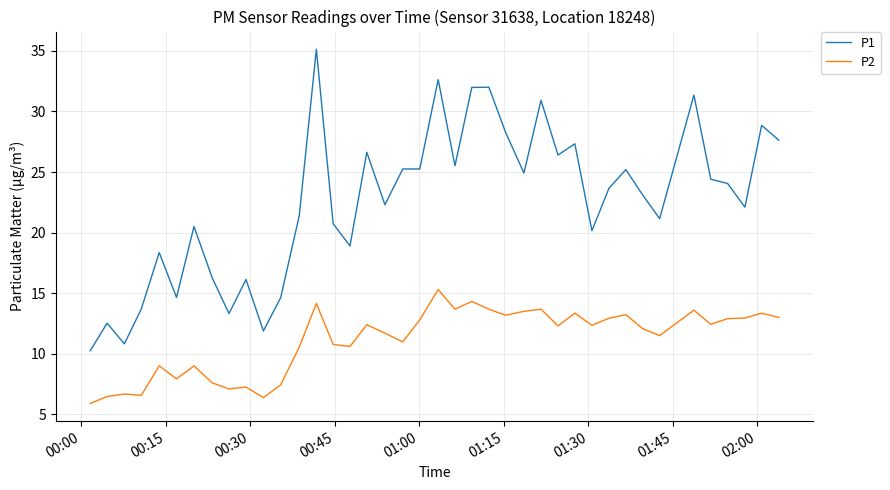

What is the difference between the maximum and minimum values in the P1 series?

24.9